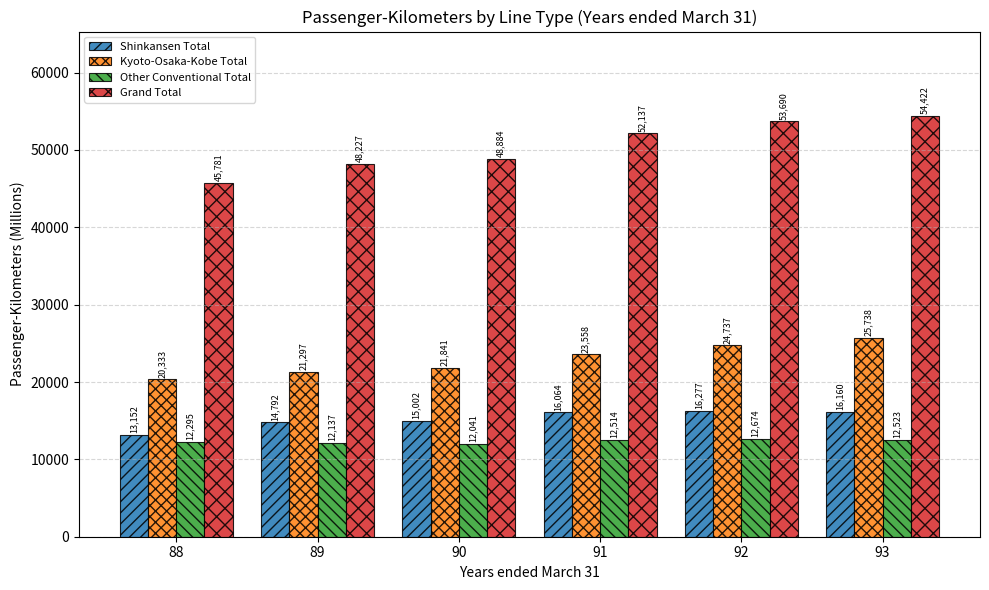

What is the average value of the Other Conventional Total series?

12364